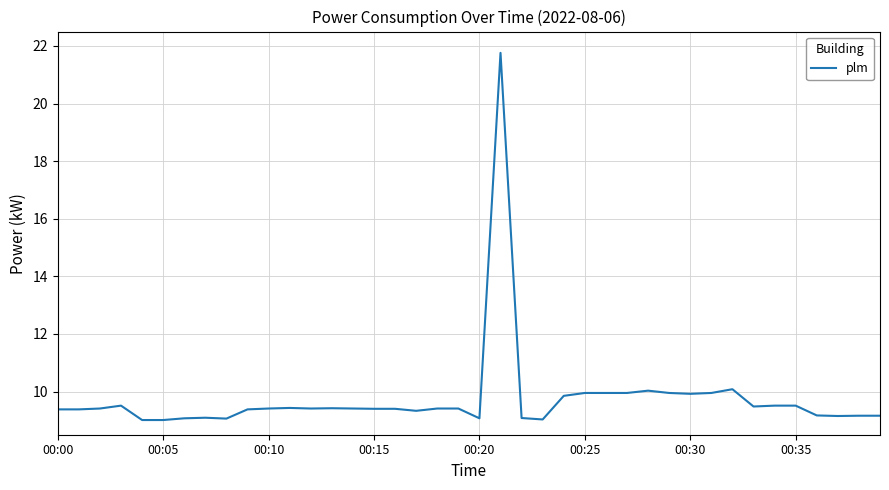

What is the maximum value shown in the chart?

21.8